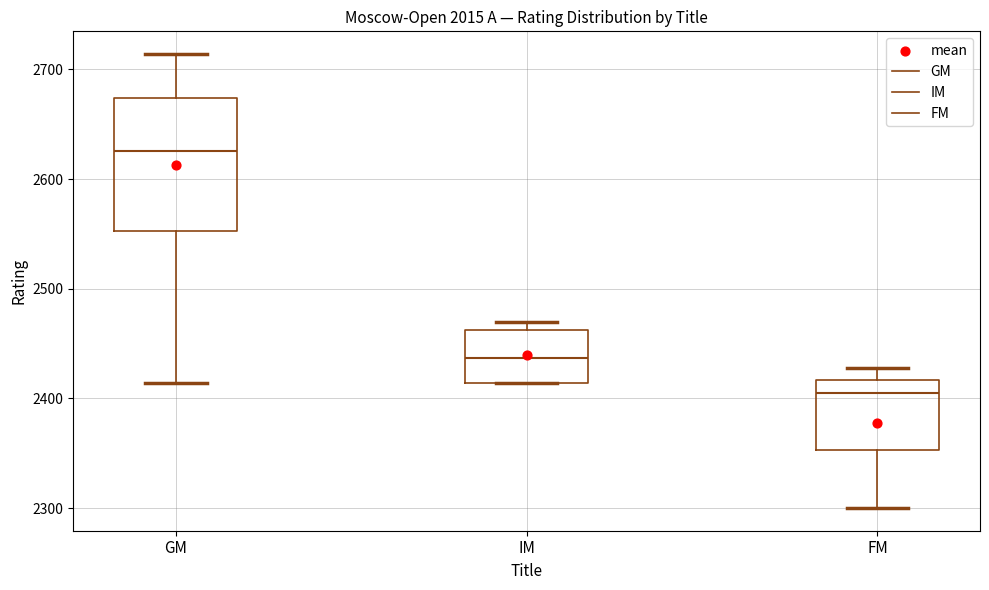

Reading left to right, transcribe this box plot: for each box, give where its median line is, the range the box spans, and where its two whiskers end, as read against the y-axis. The values are not printed on the chart, so give them approximately, as read against the axis.

GM: median 2630, box 2550 to 2670, whiskers 2410 to 2710
IM: median 2440, box 2410 to 2460, whiskers 2410 to 2470
FM: median 2410, box 2350 to 2420, whiskers 2300 to 2430